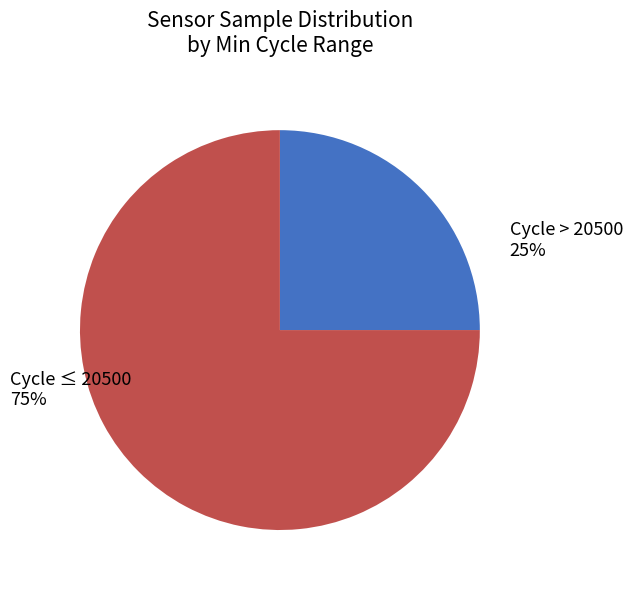

Is it true that 4 is 3% of the pie?

True